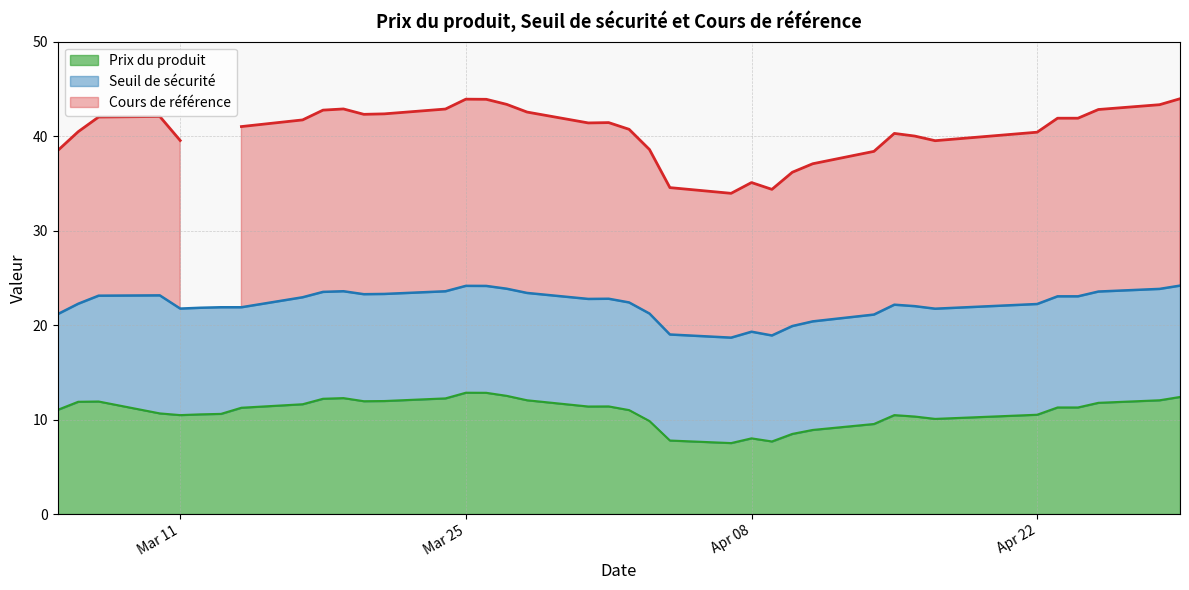

What is the minimum value for Prix du produit?

7.5